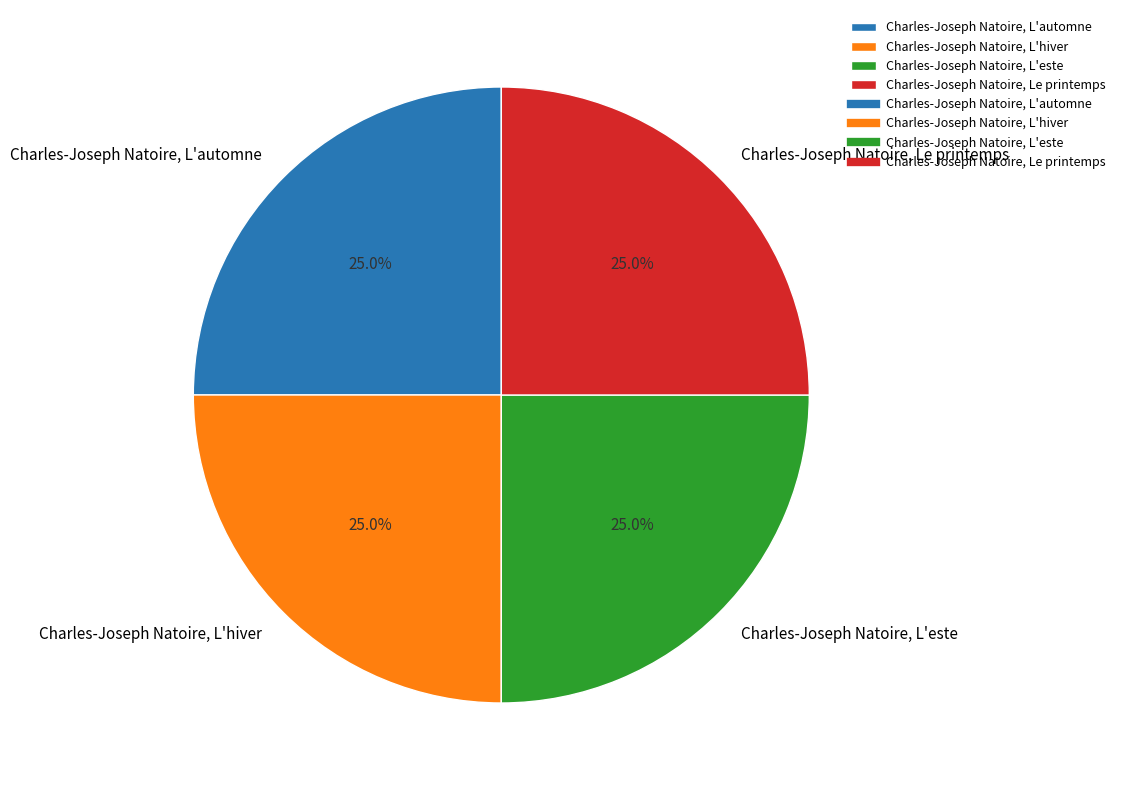

The Charles-Joseph Natoire, L'hiver slice represents 39% of the pie. True or false?

False